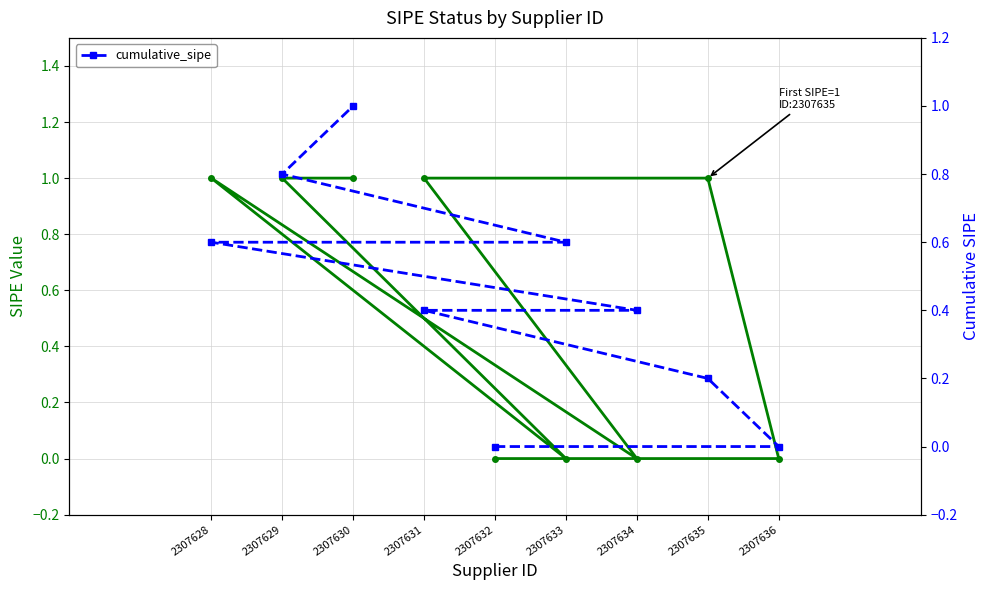

What is the maximum value shown in the chart?

1.0